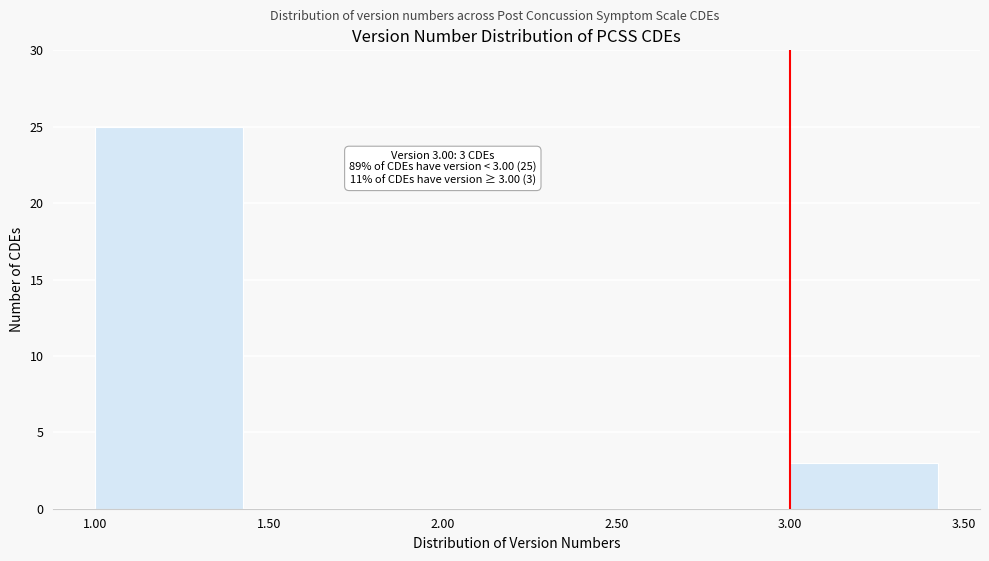

Which range on the x-axis has the tallest bar?

1.00 to 1.50